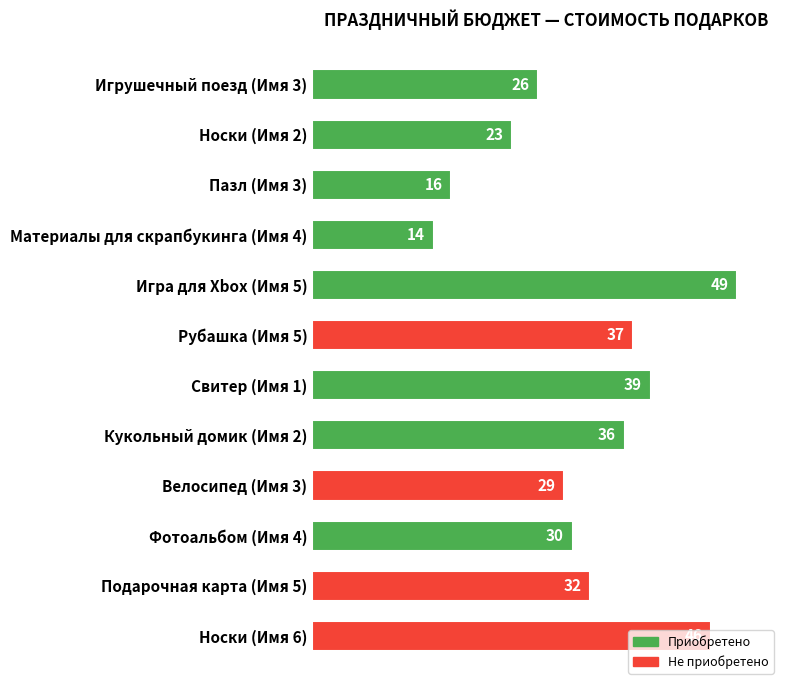

What is the smallest value displayed?

14